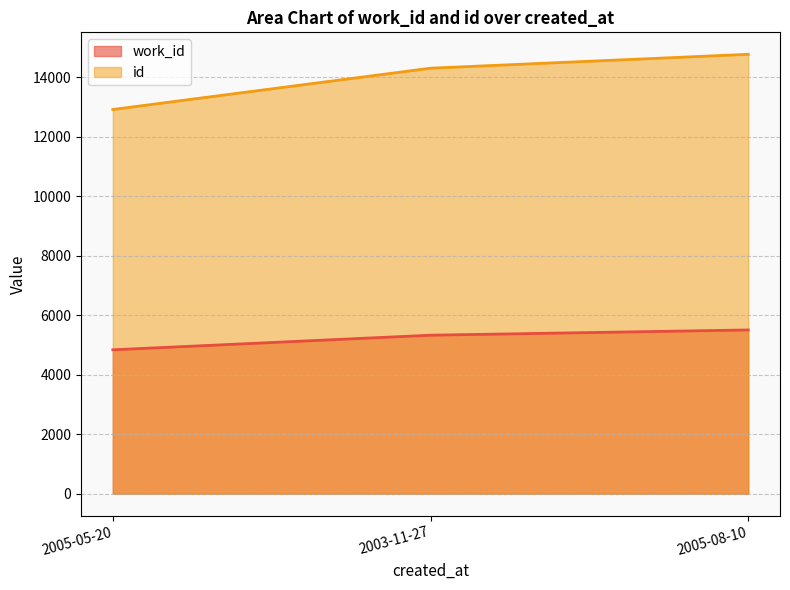

At which category is the sum across all series the highest?

2005-08-10